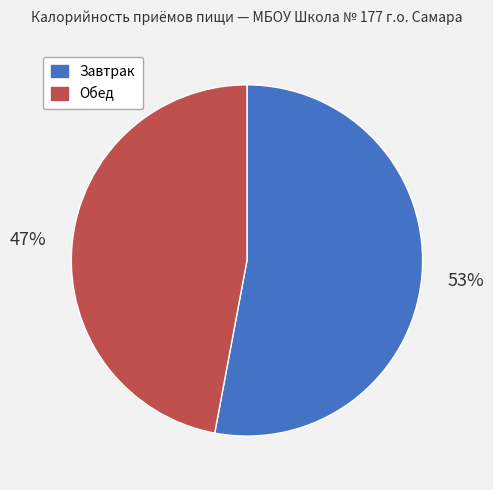

True or false: Завтрак accounts for 53% of the total.

True